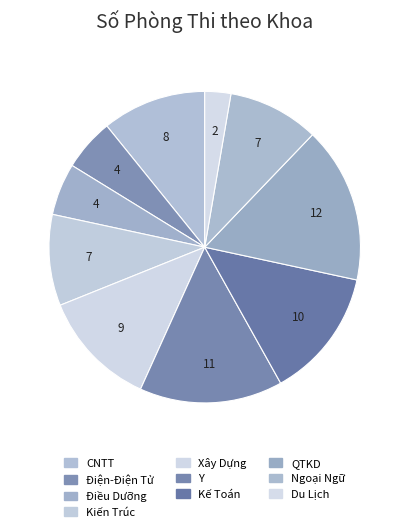

How many segments does this pie chart have?

10